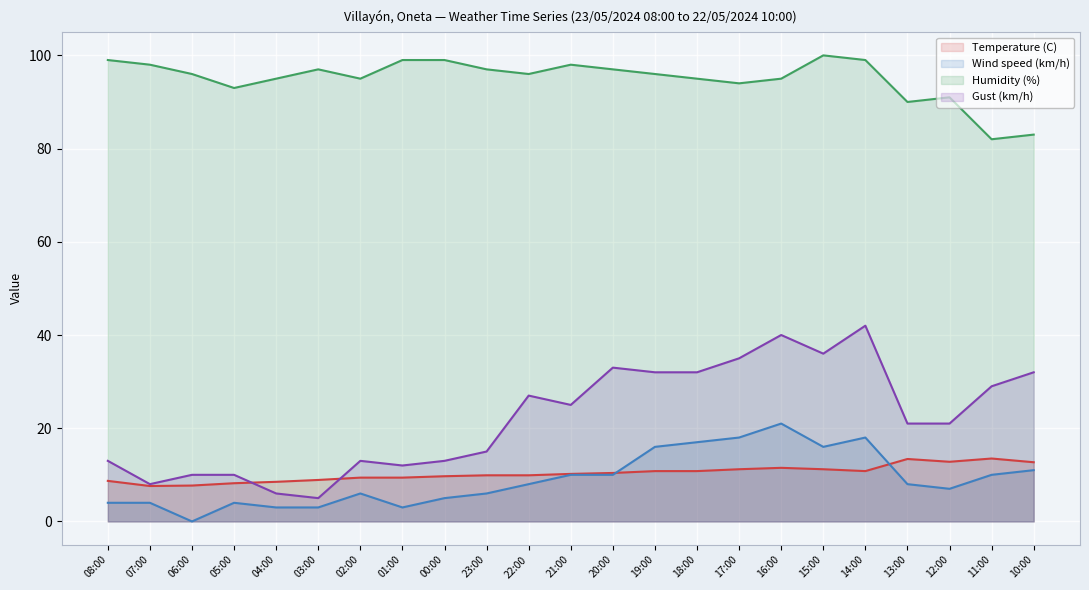

At which category does Gust (km/h) reach its first local peak?

02:00